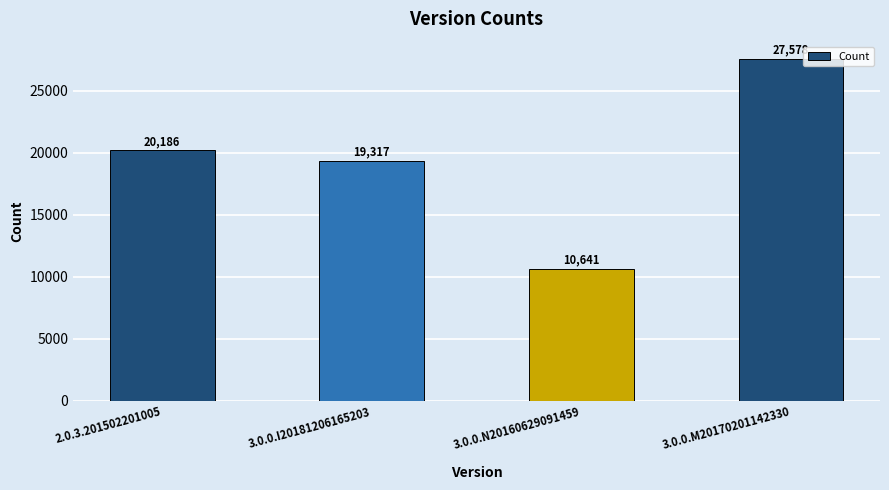

List the labels in order of value, smallest first.

3.0.0.N20160629091459, 3.0.0.I20181206165203, 2.0.3.201502201005, 3.0.0.M20170201142330